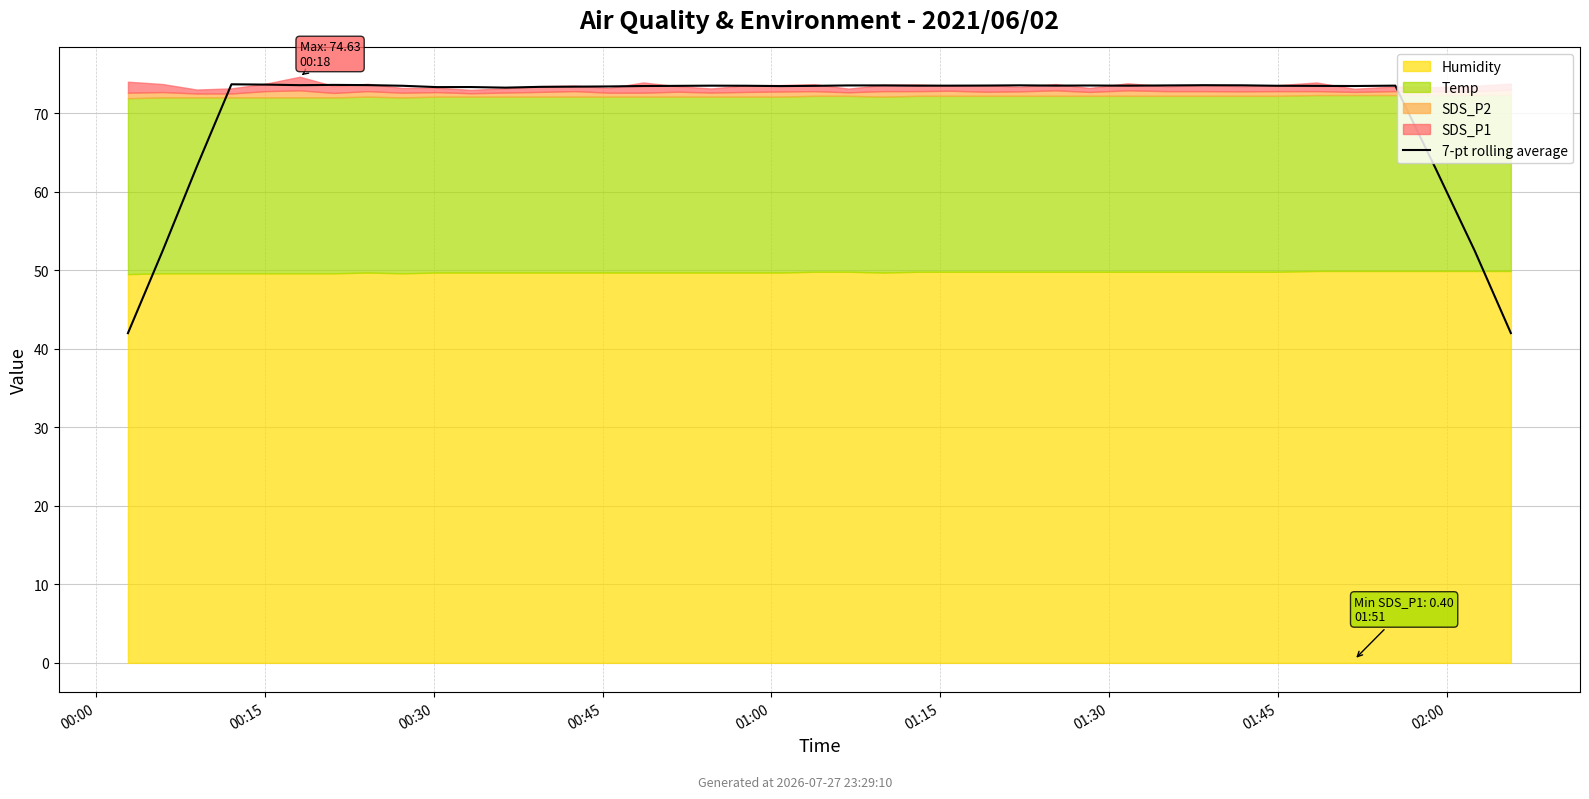

Between 10 and 39, which is larger?

10